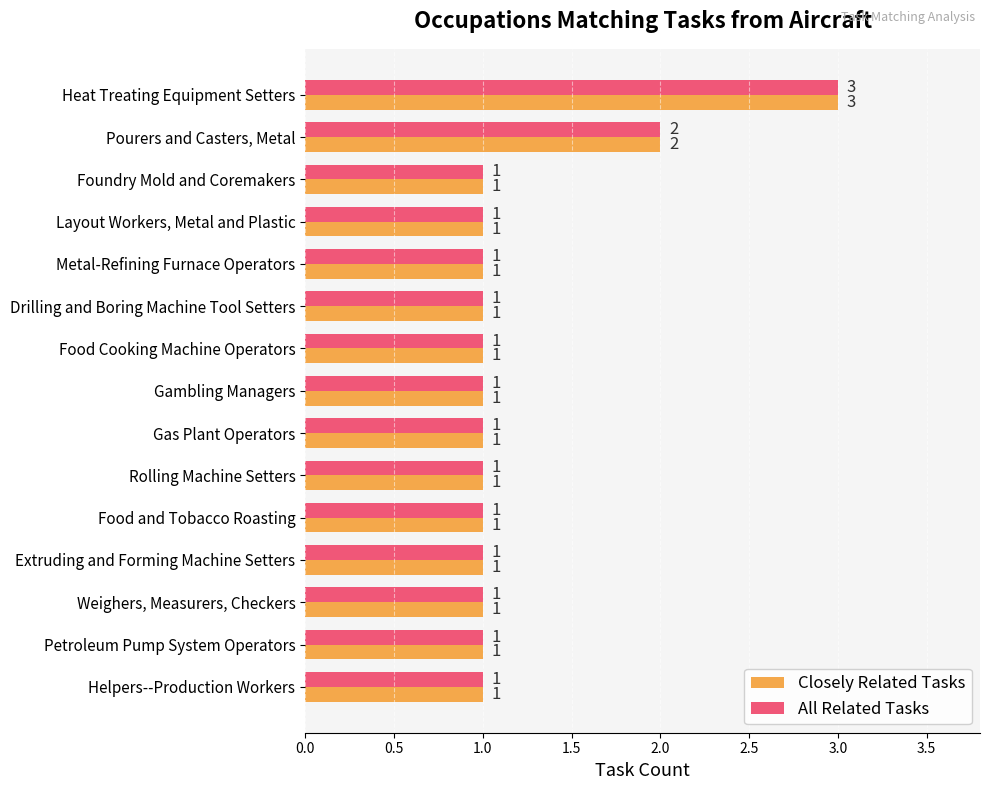

What are all the series names shown in the legend?

Closely Related Tasks, All Related Tasks